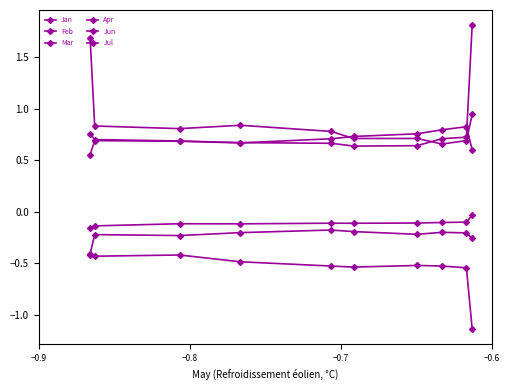

What is the average value of the Mar series?

0.9